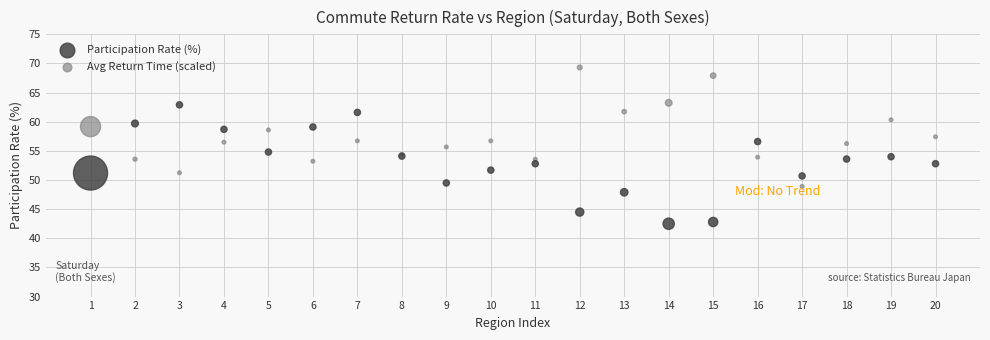

Which series contains the highest Y value?

Avg Return Time (scaled)